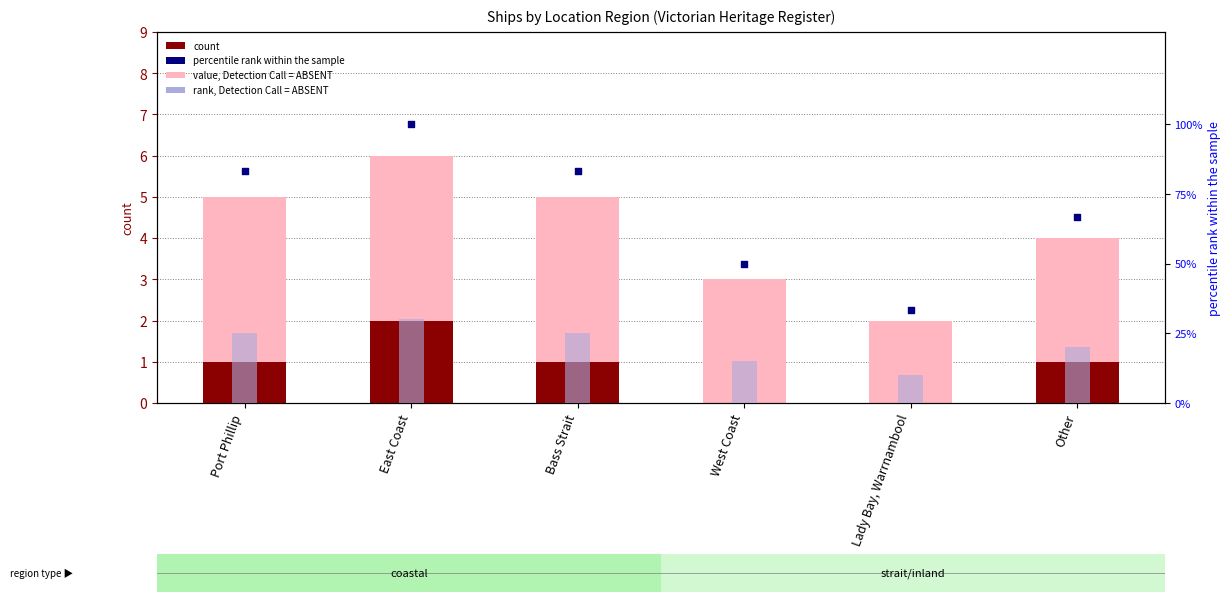

At how many categories does at least one series exceed 88?

1